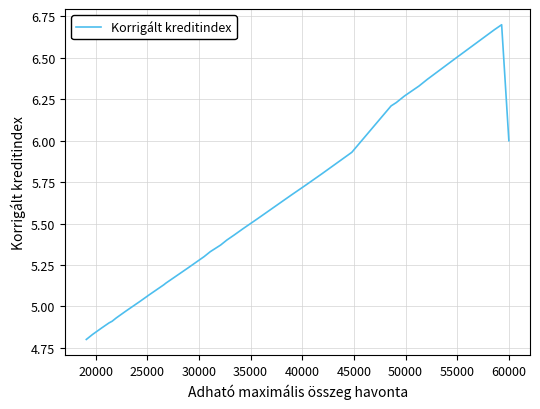

True or false: the data has more than 1 interior local peaks.

False